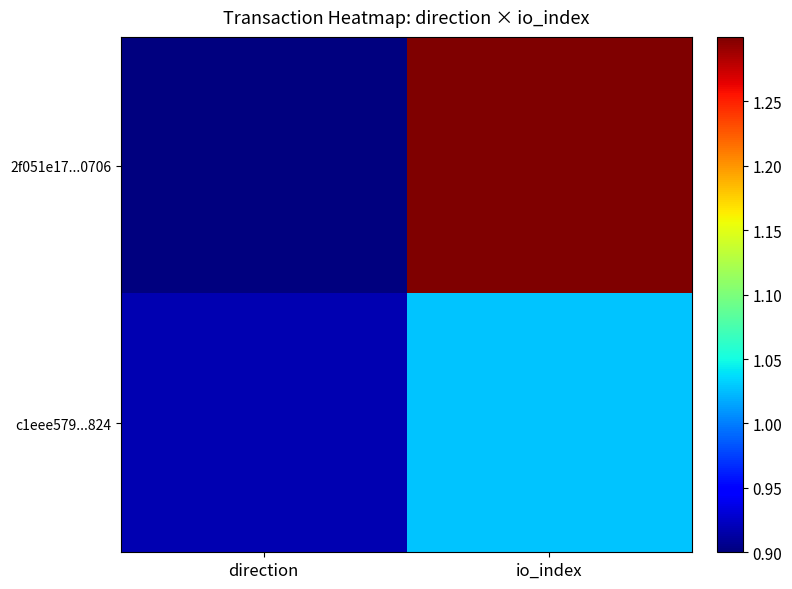

Rank the series by their average value, from lowest to highest.

c1eee579...824, 2f051e17...0706